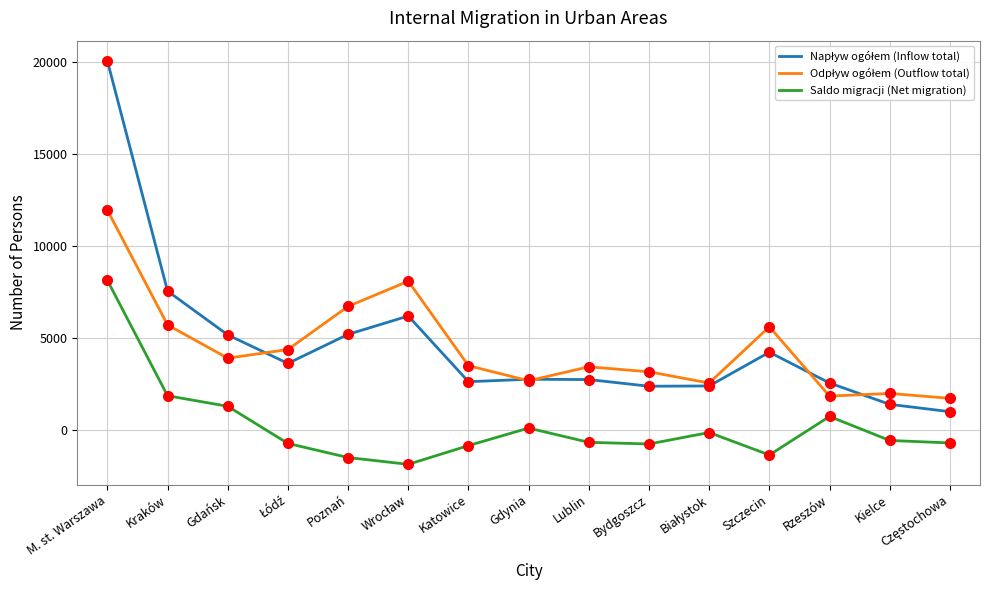

True or false: Saldo migracji (Net migration) has a value of 2047 at Gdańsk.

False